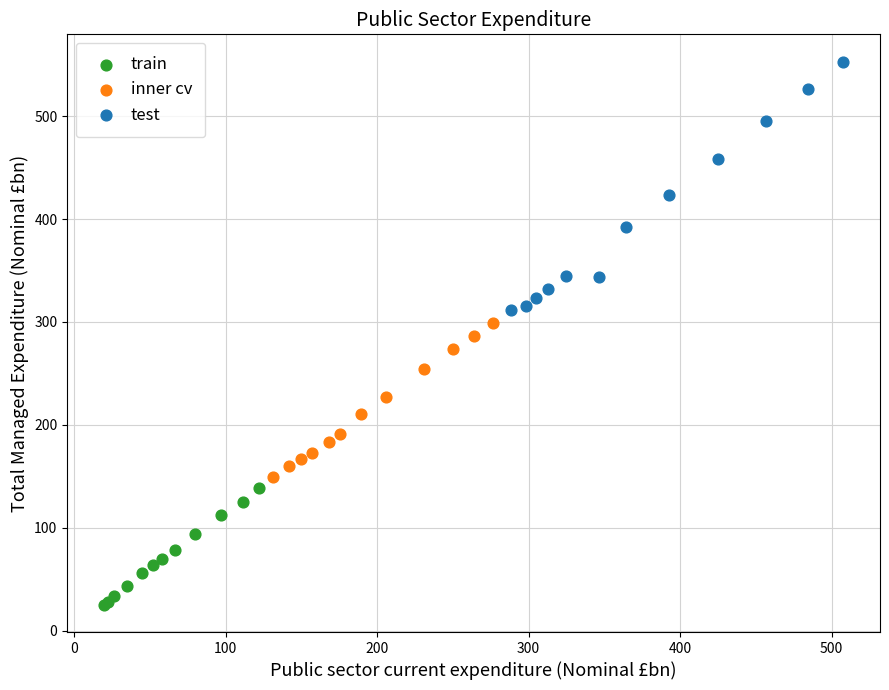

What are all the series names shown in the legend?

train, inner cv, test